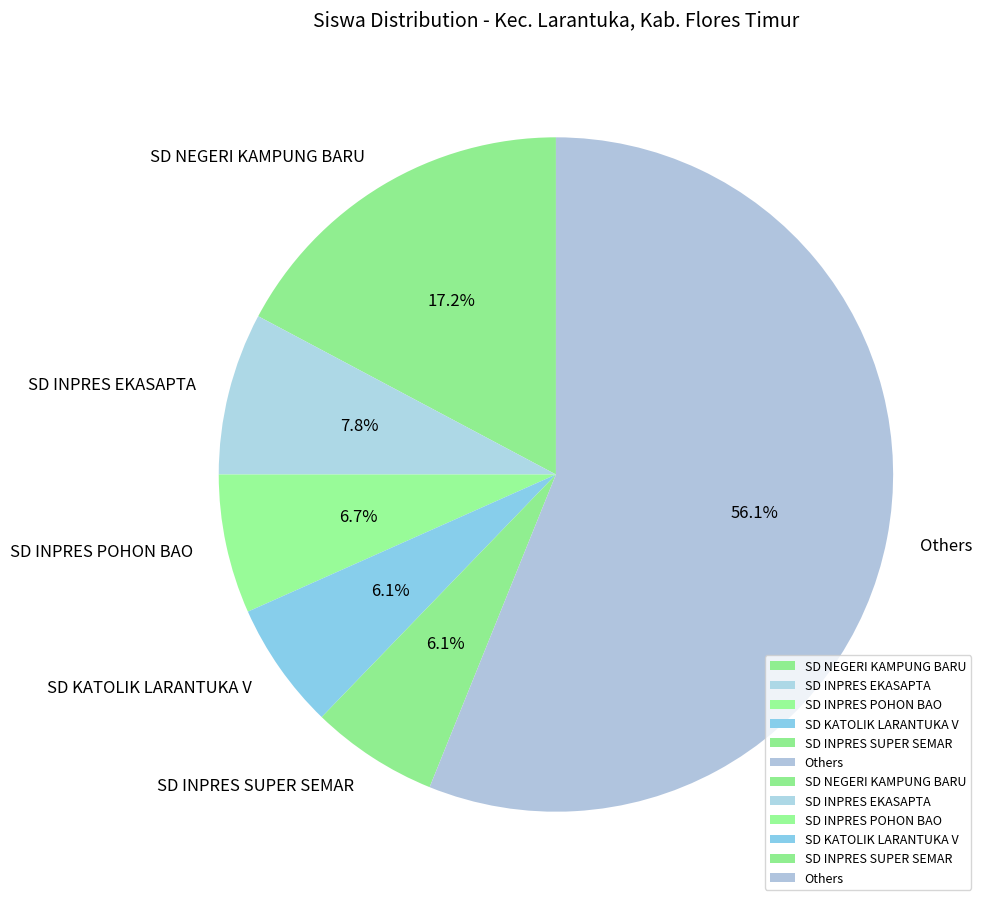

Which has a higher value, SD INPRES SUPER SEMAR or SD INPRES POHON BAO?

SD INPRES POHON BAO